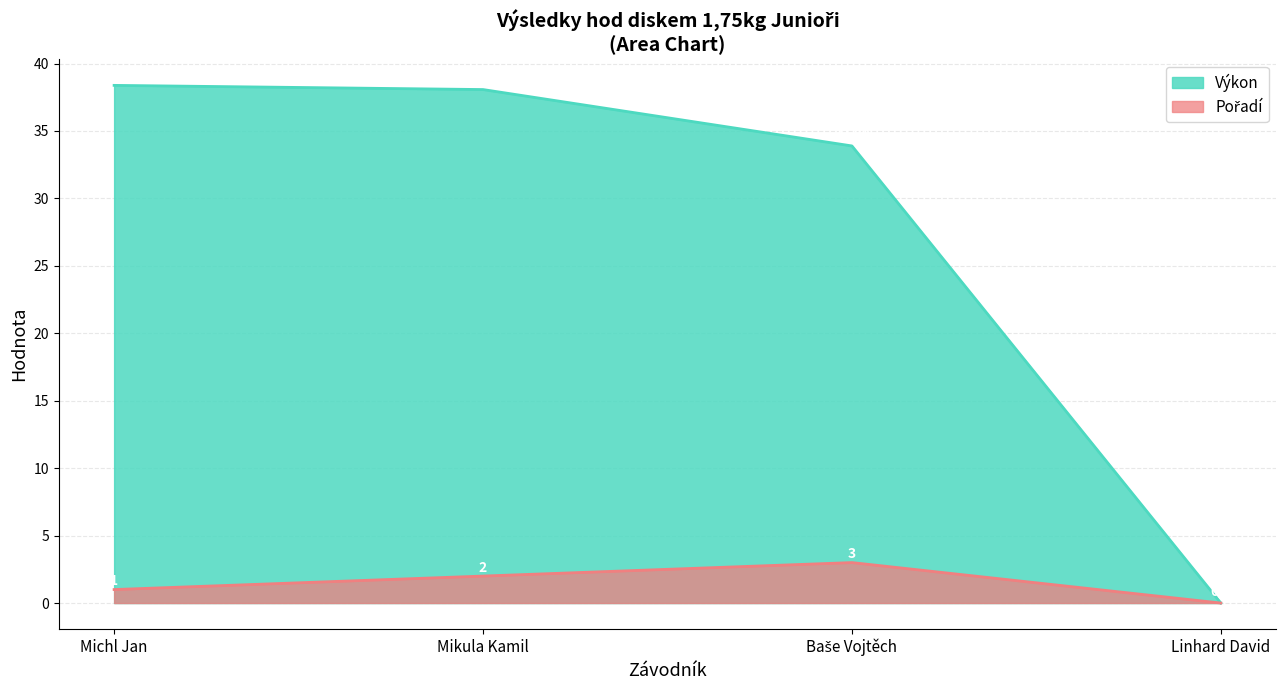

True or false: Pořadí and Výkon intersect in this chart.

False